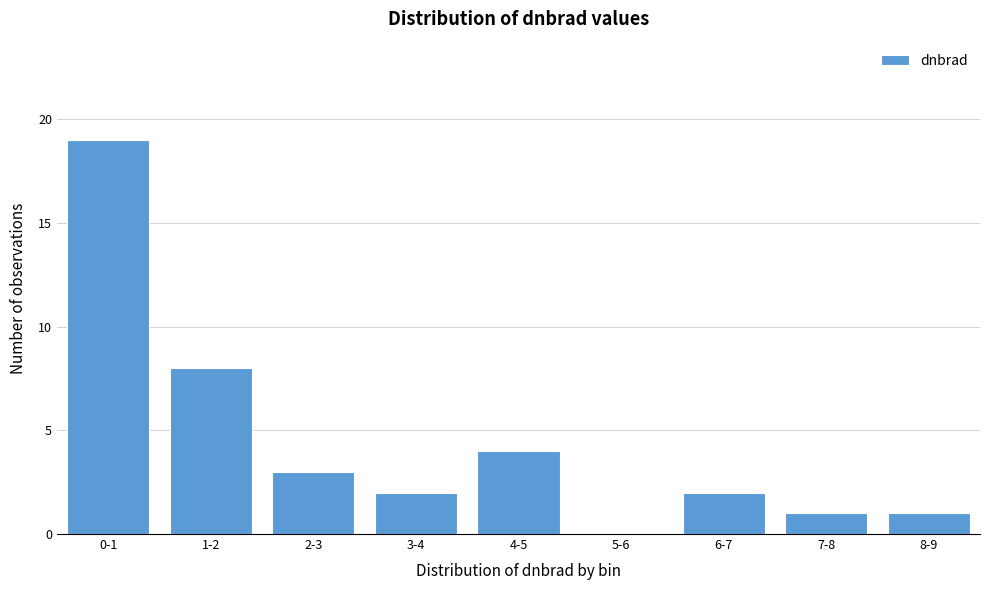

Reading left to right, what are all the values shown in this chart?

0-1=19	1-2=8	2-3=3	3-4=2	4-5=4	5-6=0	6-7=2	7-8=1	8-9=1